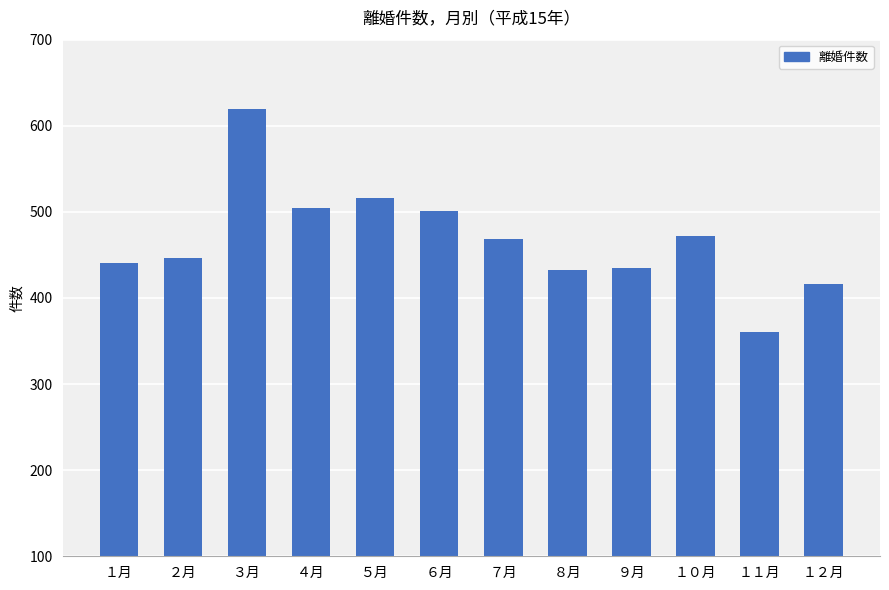

Approximately how many times larger is the value at １月 compared to １０月?

0.9